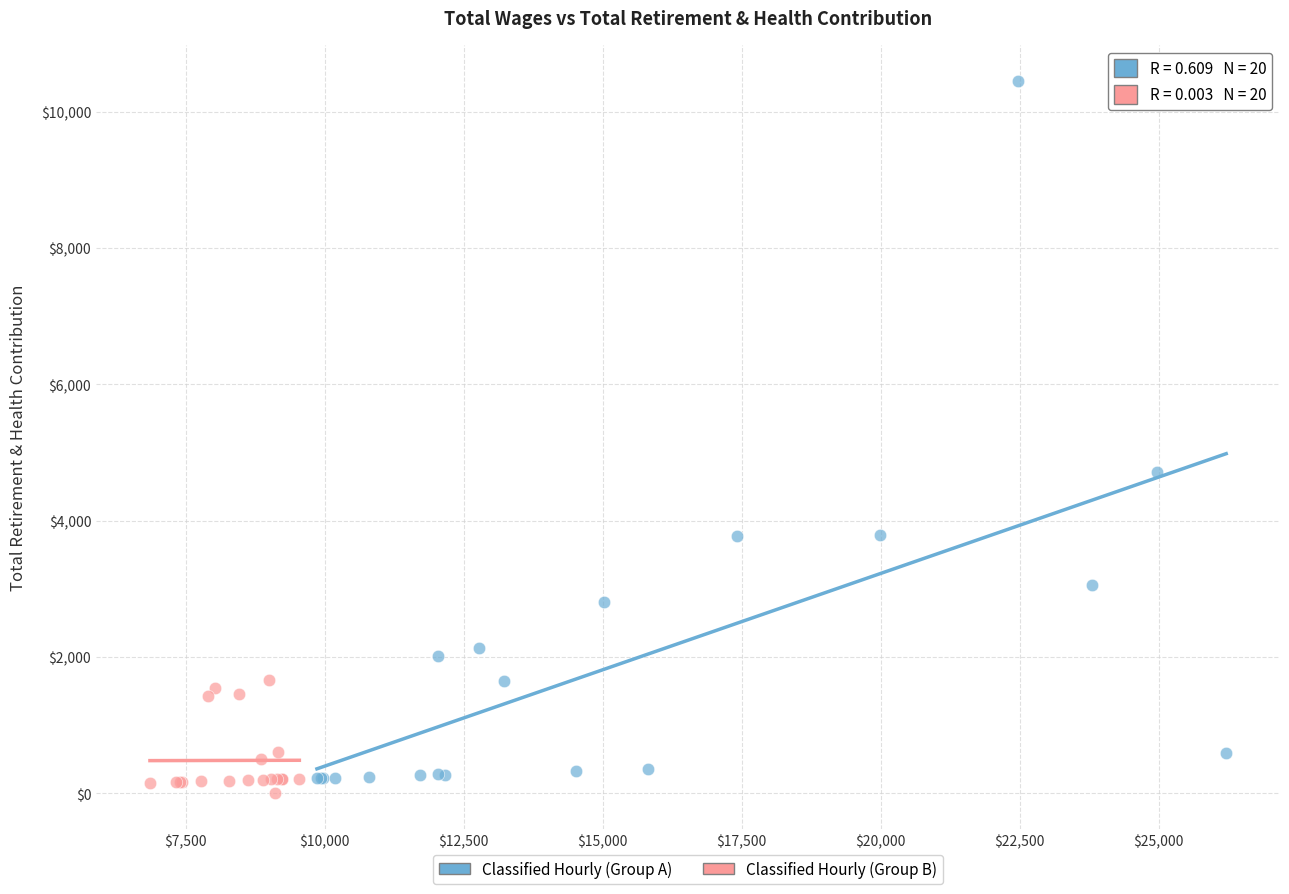

Which series has the largest Y range (max minus min)?

Classified Hourly (Group A)